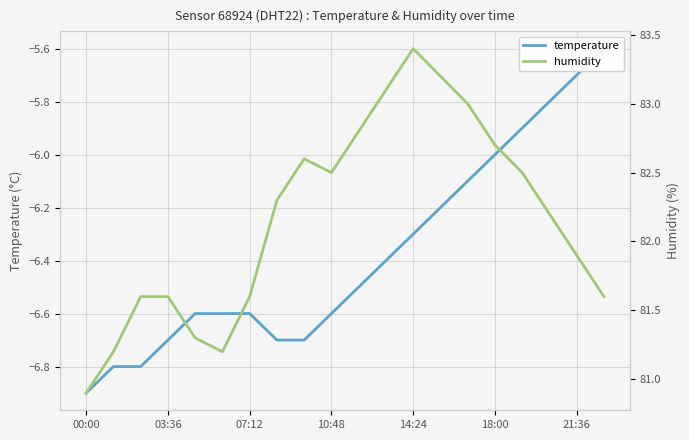

Rank the series by their maximum value, from lowest to highest.

temperature, humidity